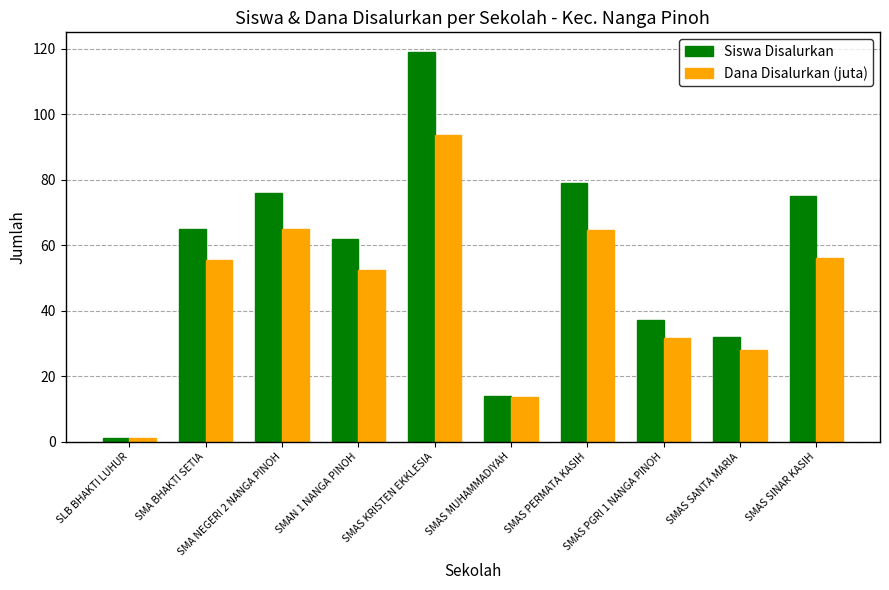

At which category is the sum across all series the highest?

SMAS KRISTEN EKKLESIA